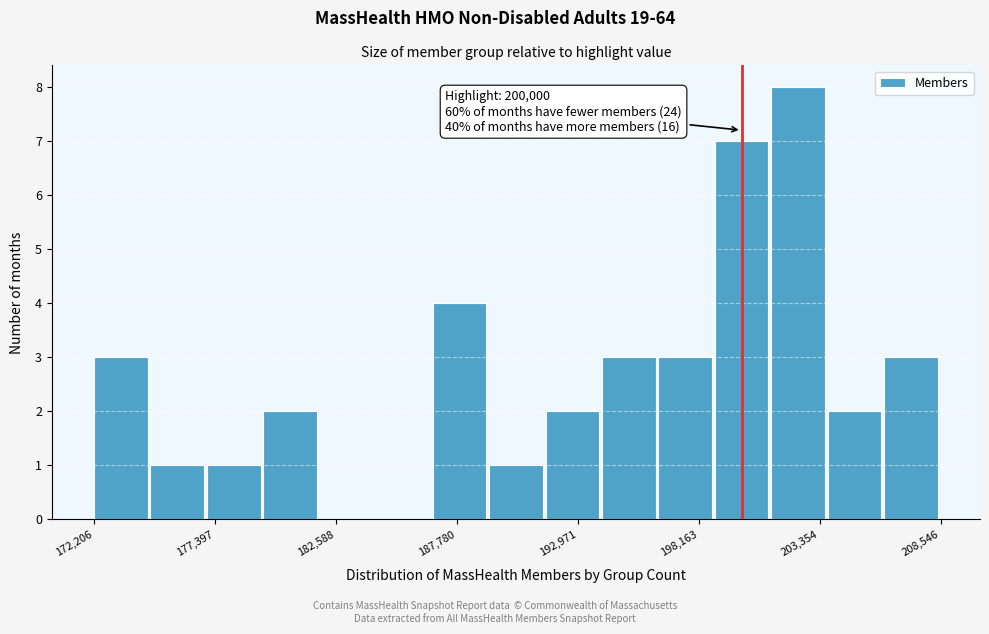

Around what value on the x-axis is the tallest bar? Give the approximate position of its centre, as read against the axis.

202000